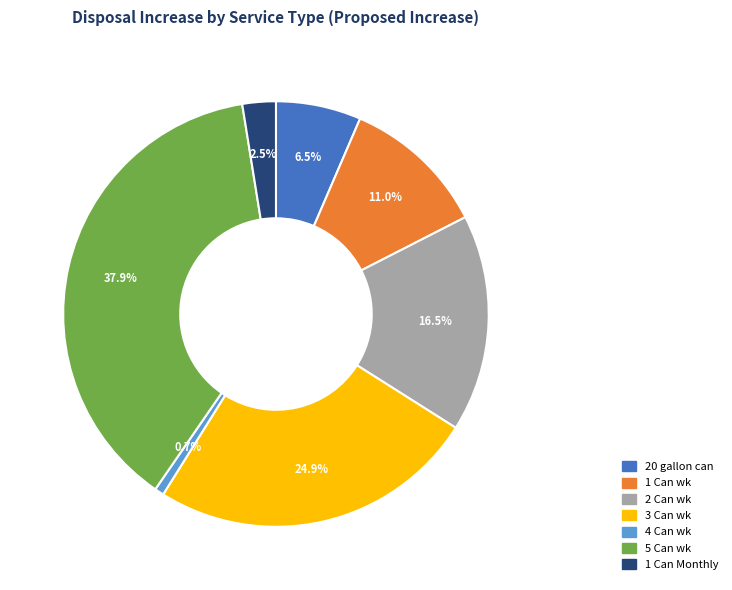

How much of the chart is everything except 5 Can wk?

62.1%